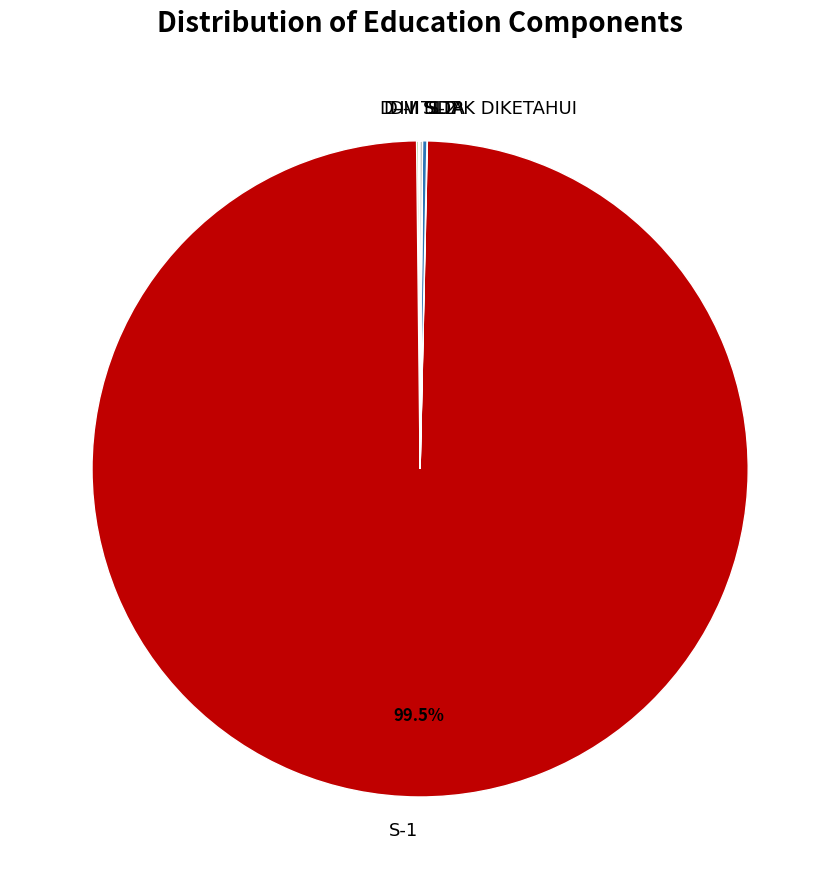

Which category has the biggest portion of the pie?

S-1